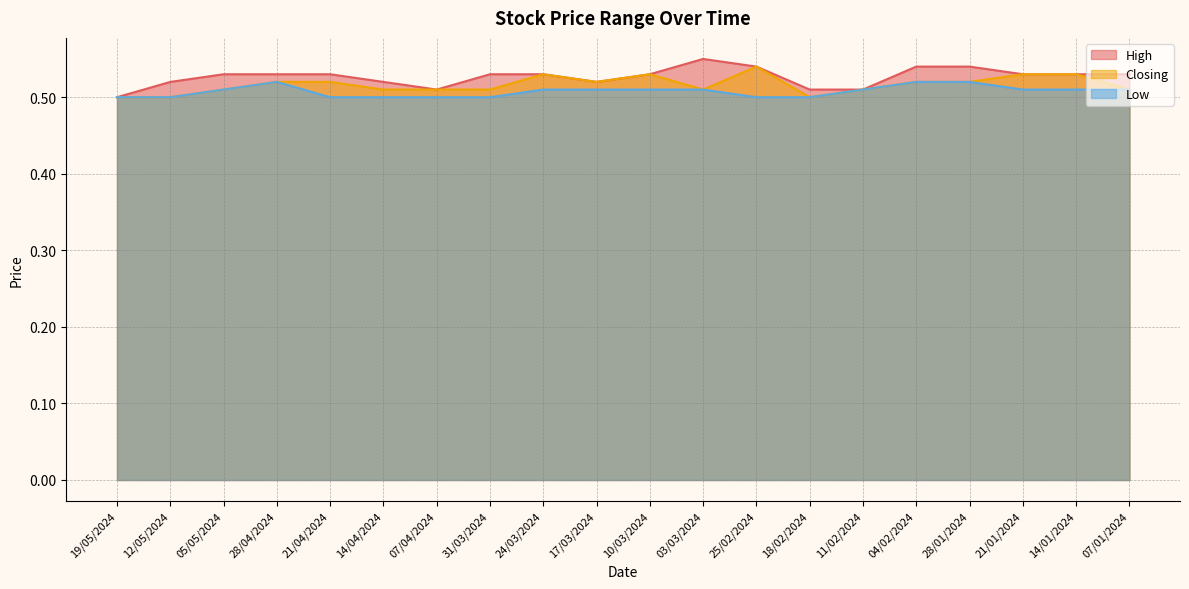

Rank the categories by Closing value from lowest to highest.

19/05/2024, 12/05/2024, 18/02/2024, 05/05/2024, 14/04/2024, 07/04/2024, 31/03/2024, 03/03/2024, 11/02/2024, 07/01/2024, 28/04/2024, 21/04/2024, 17/03/2024, 04/02/2024, 28/01/2024, 24/03/2024, 10/03/2024, 21/01/2024, 14/01/2024, 25/02/2024